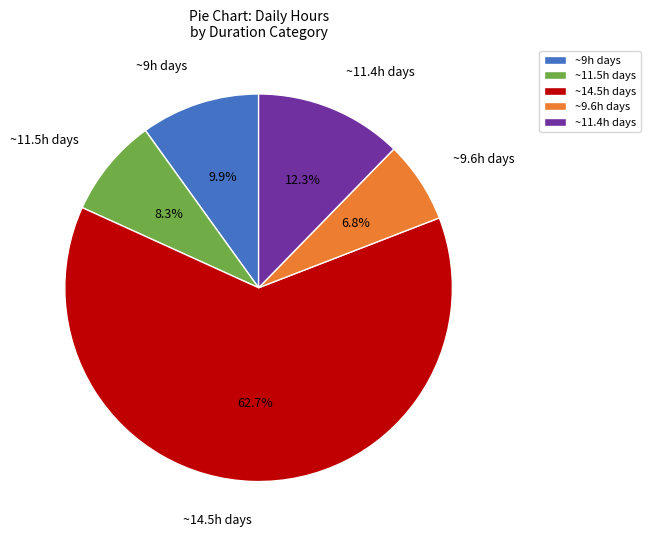

Rank the categories by value from lowest to highest.

~9.6h days, ~11.5h days, ~9h days, ~11.4h days, ~14.5h days